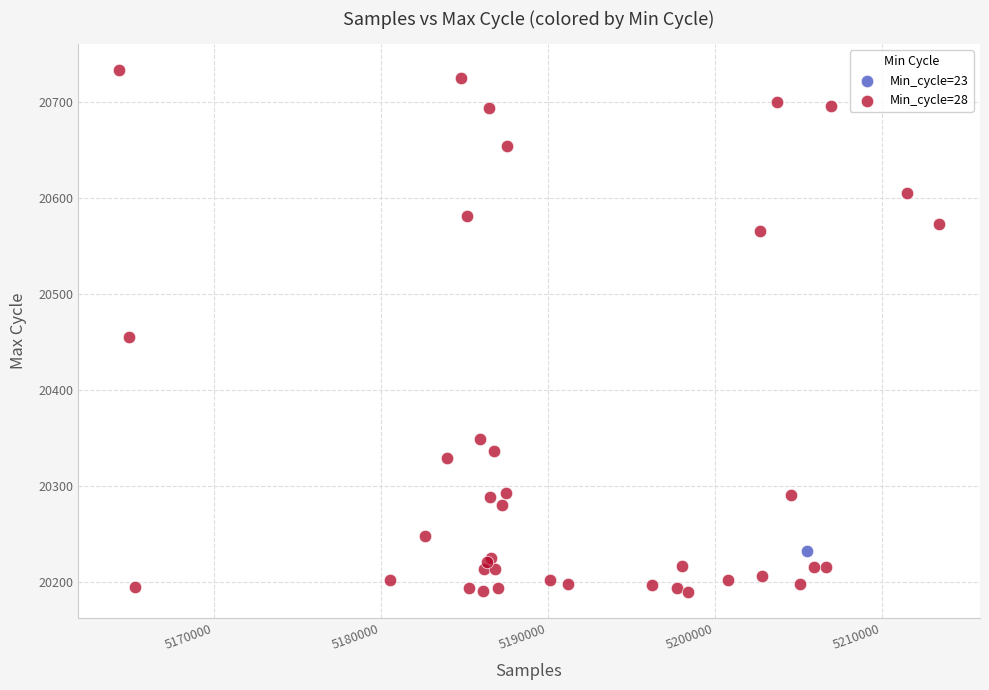

What are all the series names shown in the legend?

Min_cycle=23, Min_cycle=28